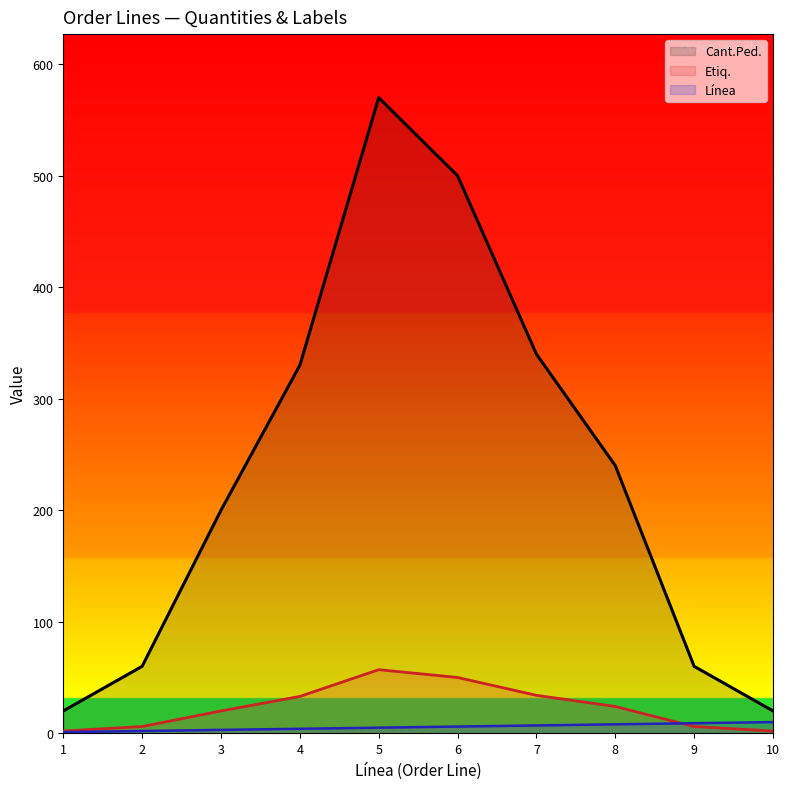

Where is the first local maximum for Etiq.?

5